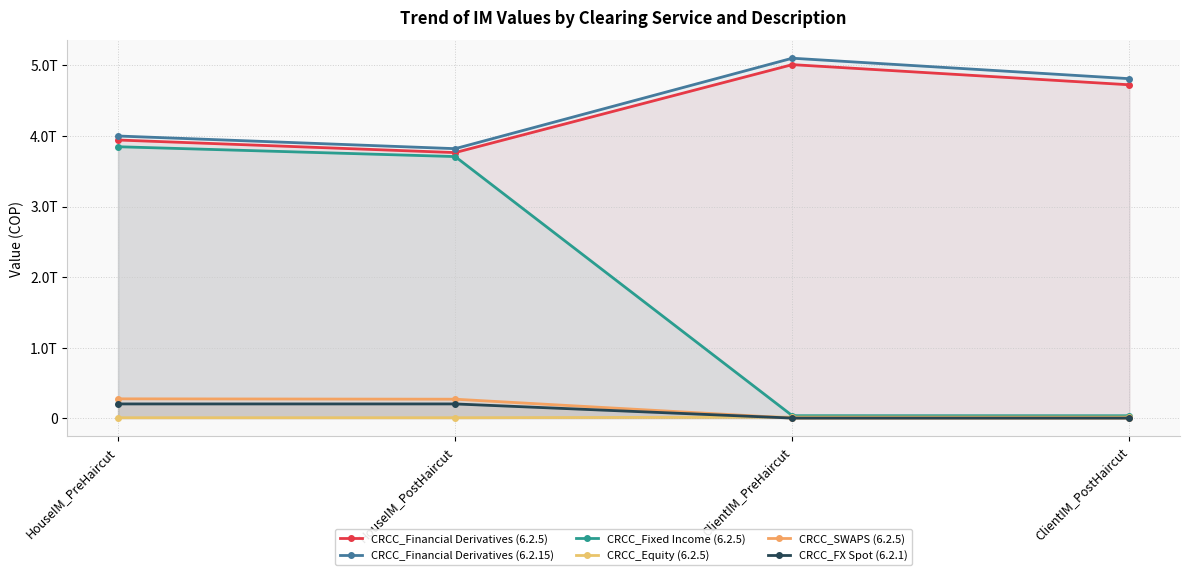

At which category is the sum across all series the highest?

HouseIM_PreHaircut